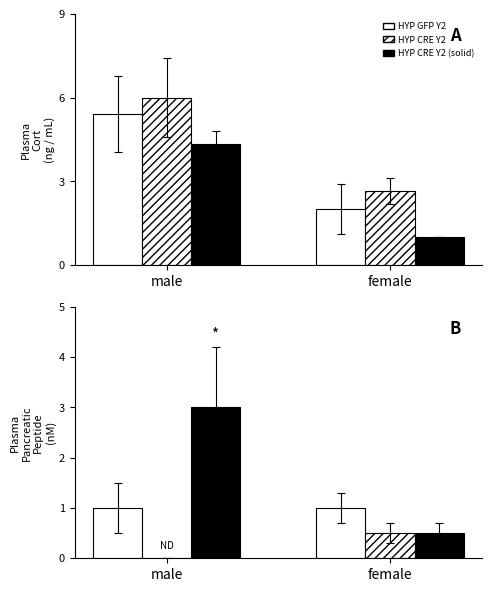

List the labels in order of HYP CRE Y2 (hatch) value, smallest first.

male, female